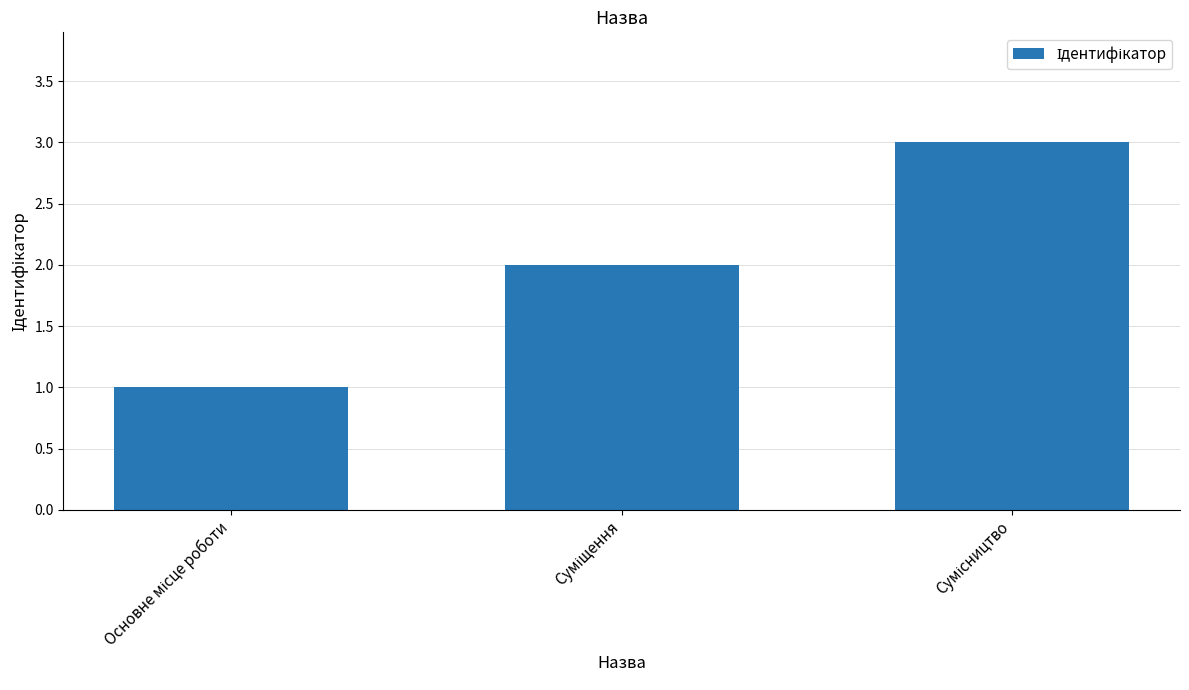

What is the sum of all values?

6